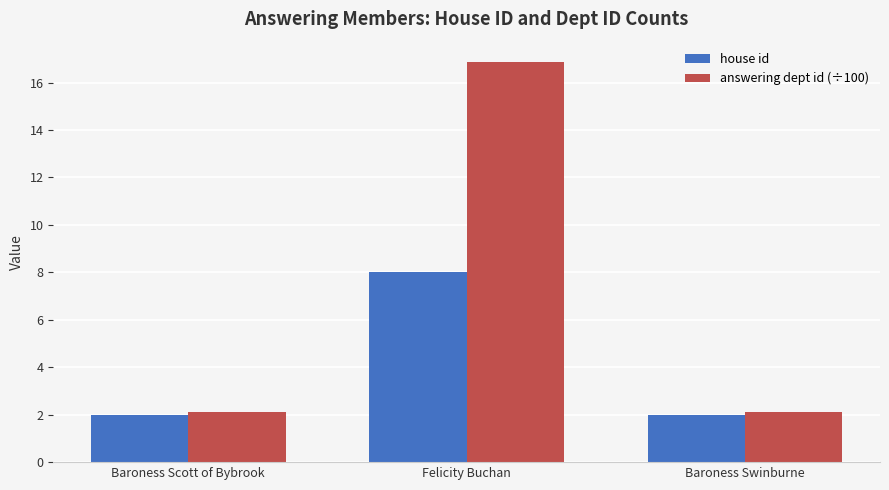

At which category is the sum across all series the highest?

Felicity Buchan